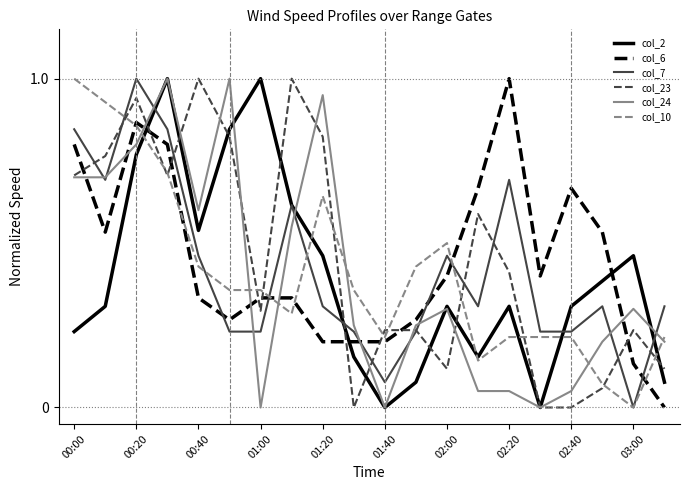

True or false: col_6 and col_7 intersect in this chart.

True